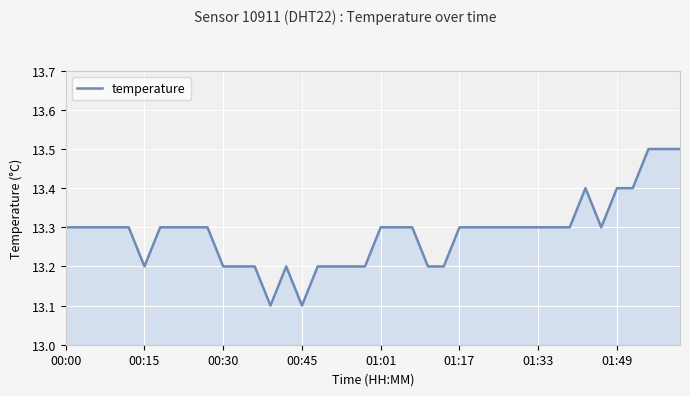

What is the difference between the maximum and minimum values?

0.4